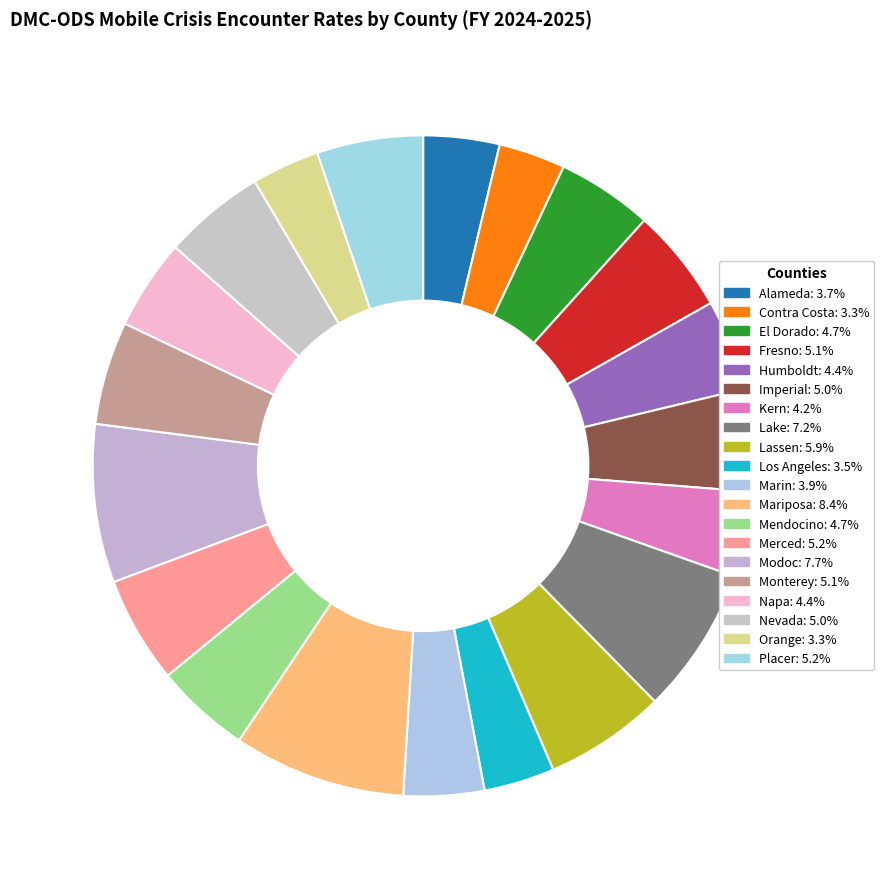

How many slices are in this pie chart?

20